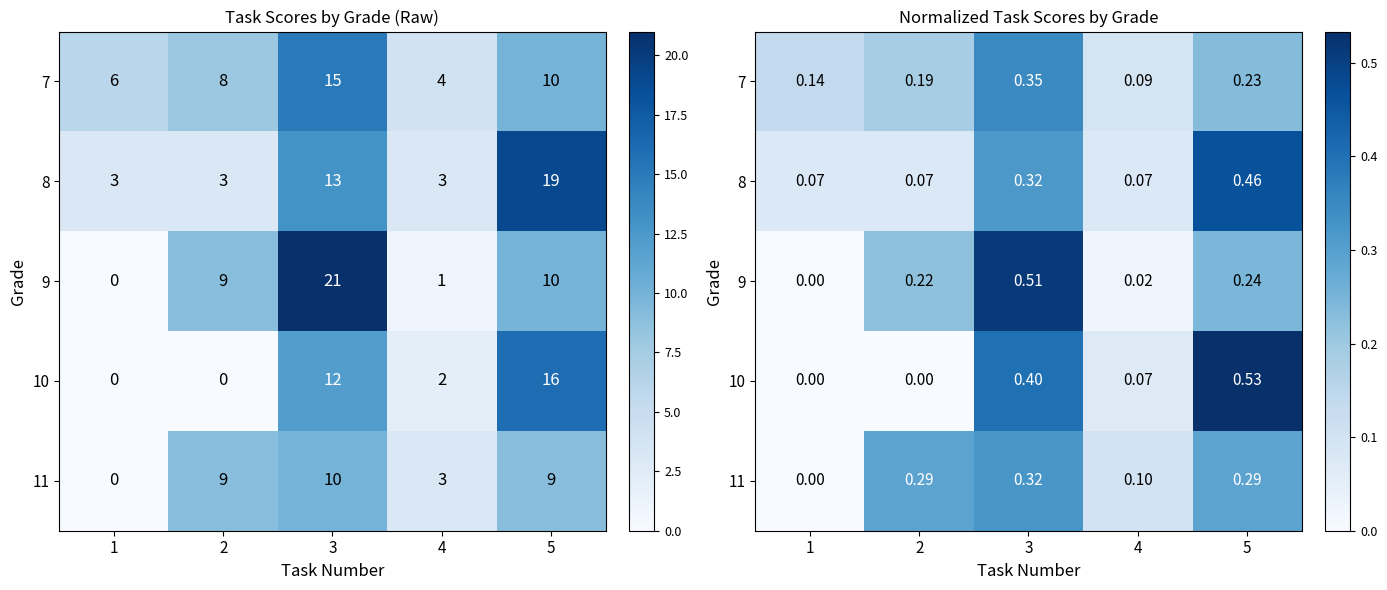

At how many categories does at least one series exceed 0?

5